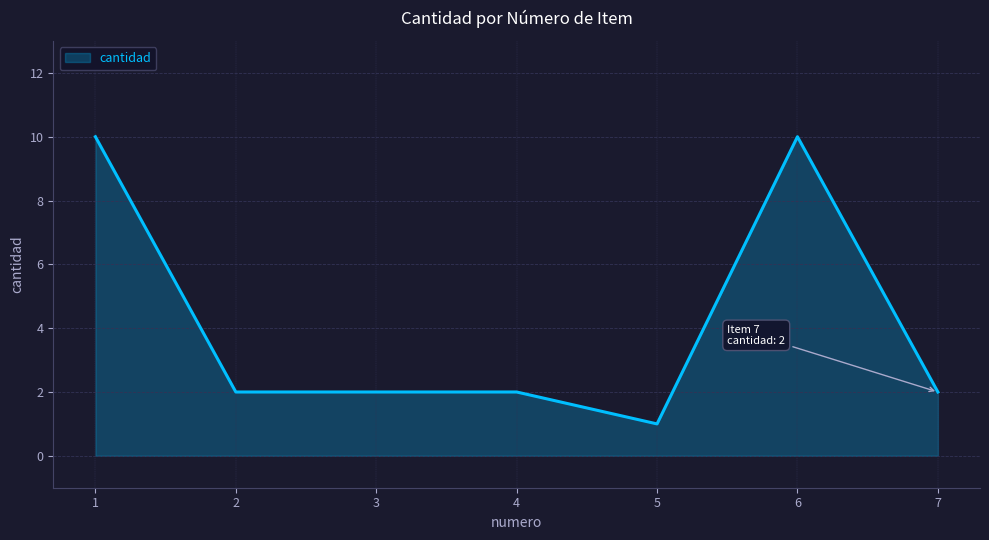

Count the number of categories in the chart.

7